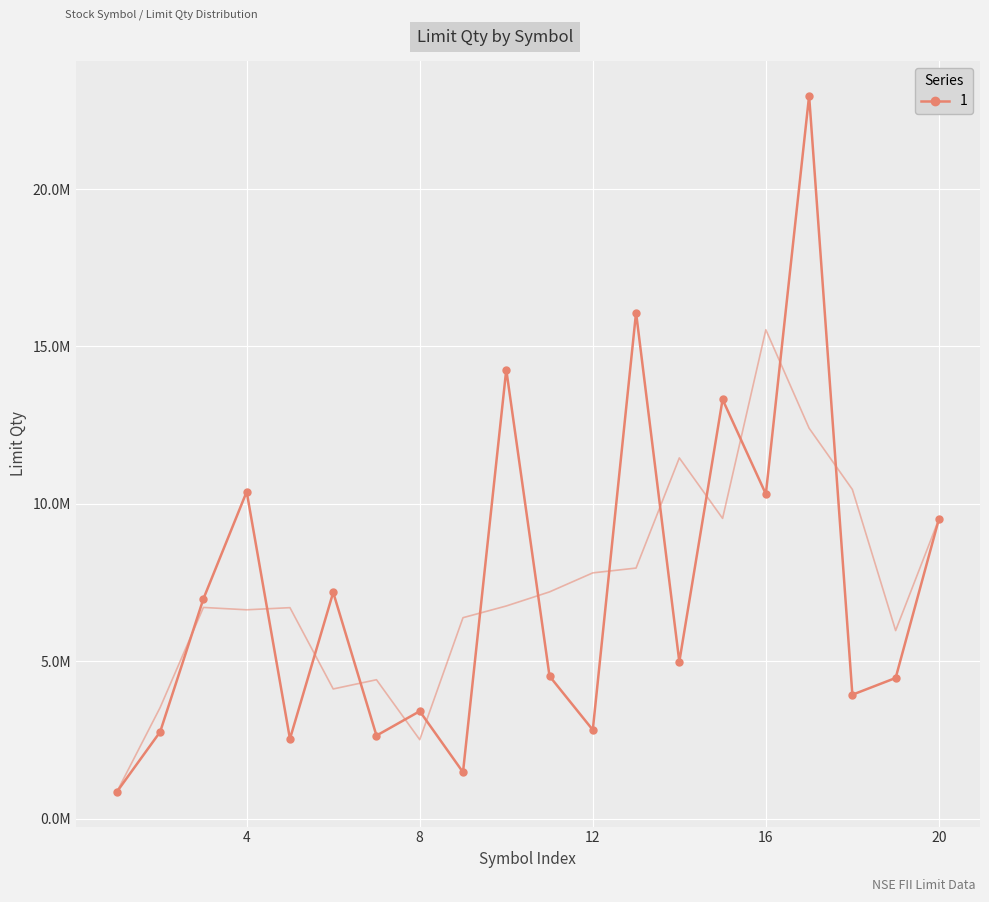

Reading left to right, what are all the values shown in this chart?

853921	2758466	6984806	10386513	2534814	7188273	2638532	3413728	1476169	14264438	4528133	2819816	16076421	4986370	13317374	10312392	22963962	3937655	4469639	9516689